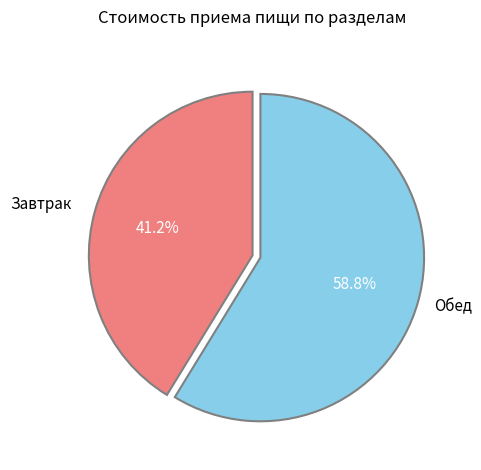

Is there a majority slice in this chart?

Yes